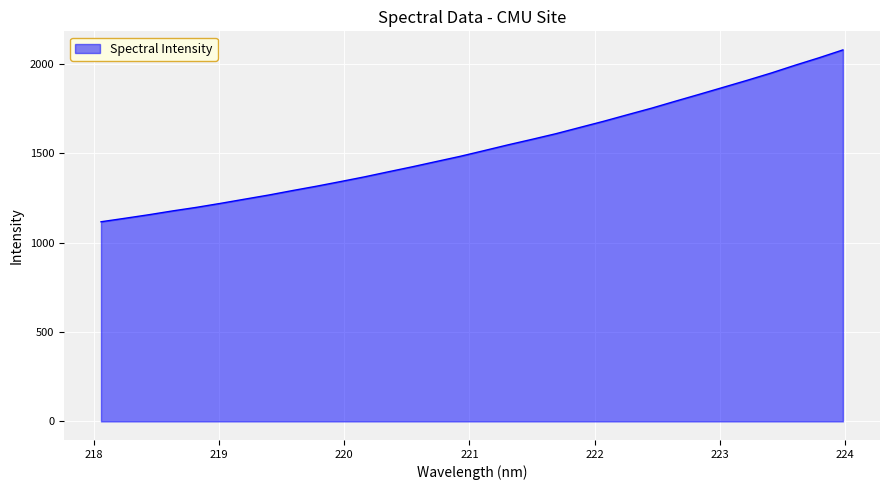

What is the difference between the maximum and minimum values?

961.8